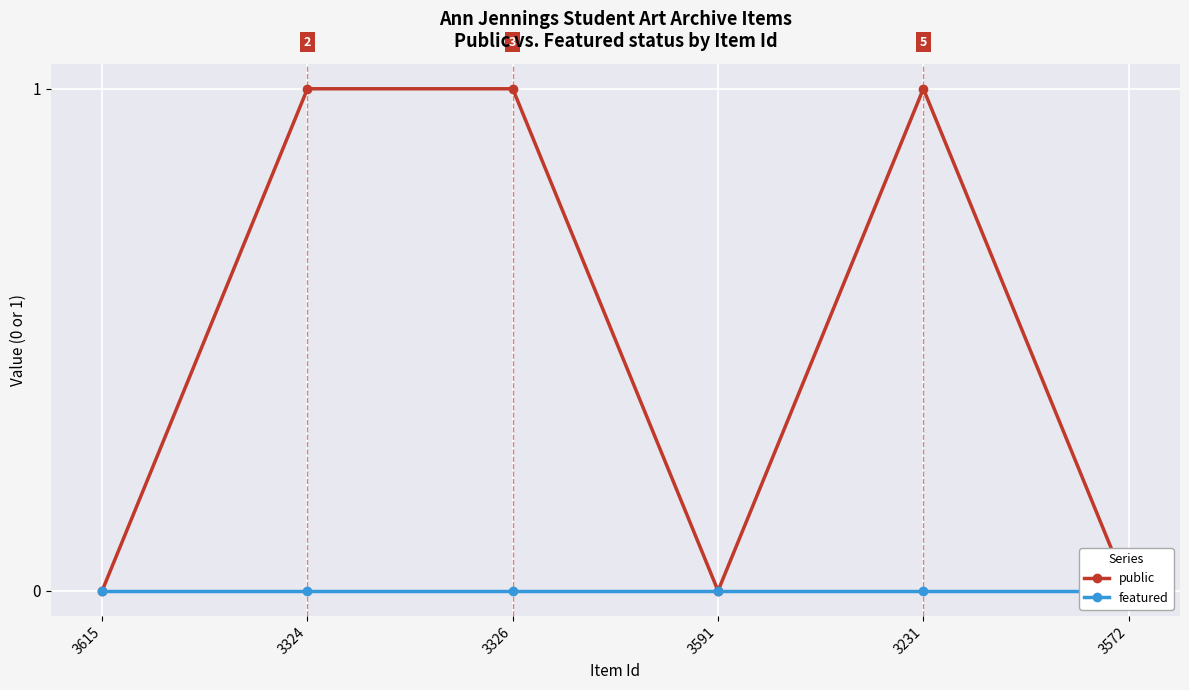

List the series in order of their peak value, lowest first.

featured, public